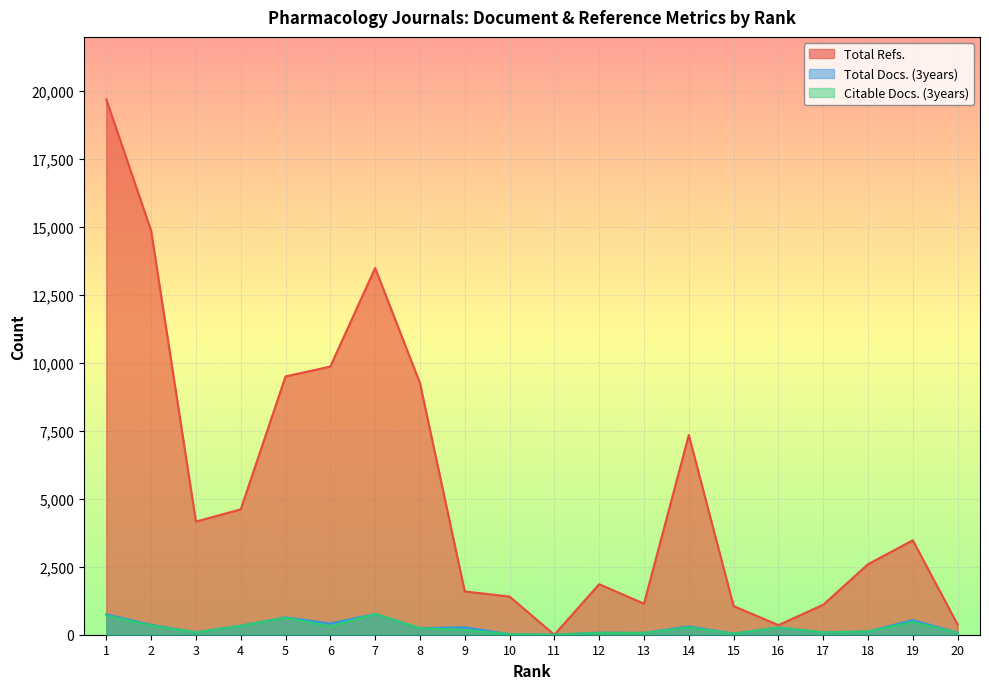

Is it true that Citable Docs. (3years) equals 270 at 14?

True